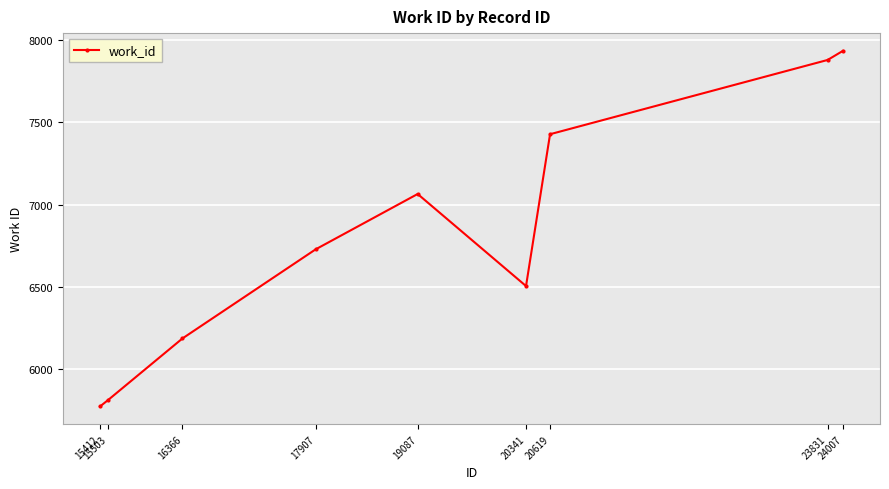

Approximately how many times larger is the value at 24007 compared to 23831?

1.0